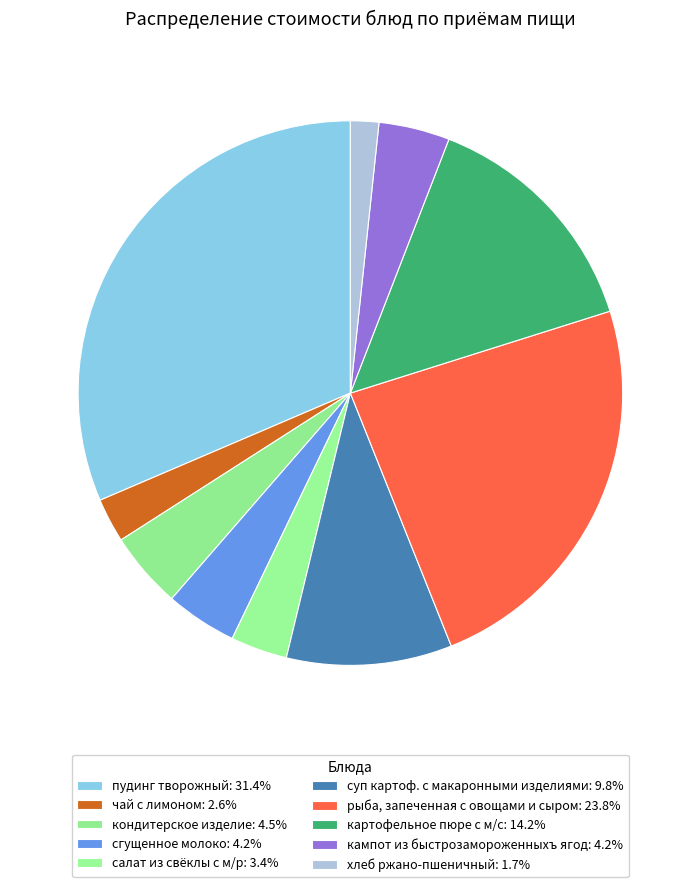

Between суп картоф. с макаронными изделиями and хлеб ржано-пшеничный, which is larger?

суп картоф. с макаронными изделиями